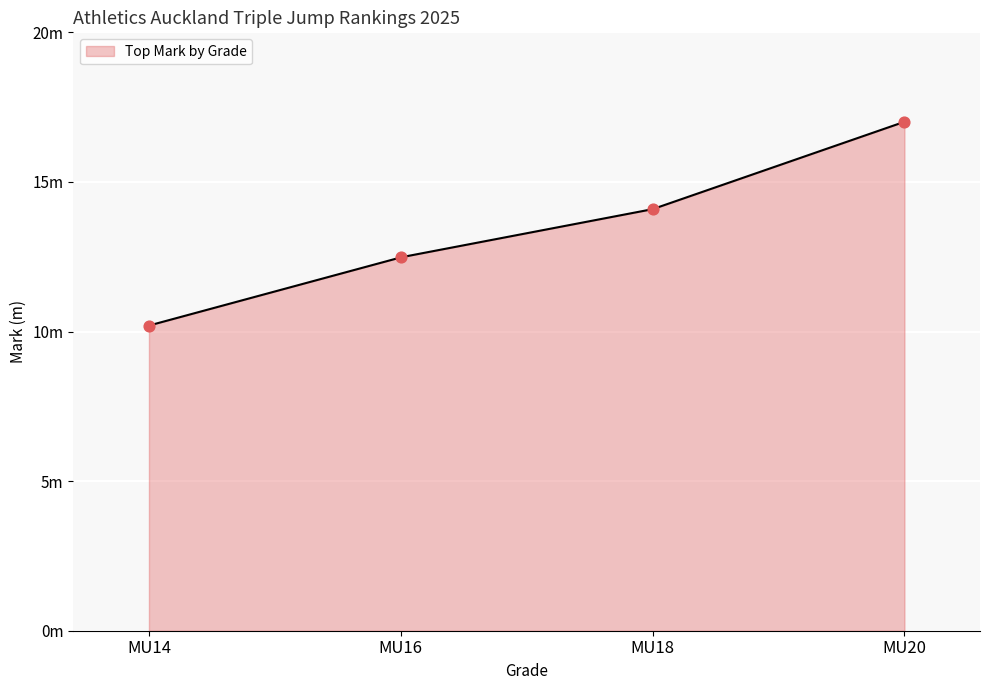

What is the change in value from MU14 to MU20 (Olivier)?

+6.8